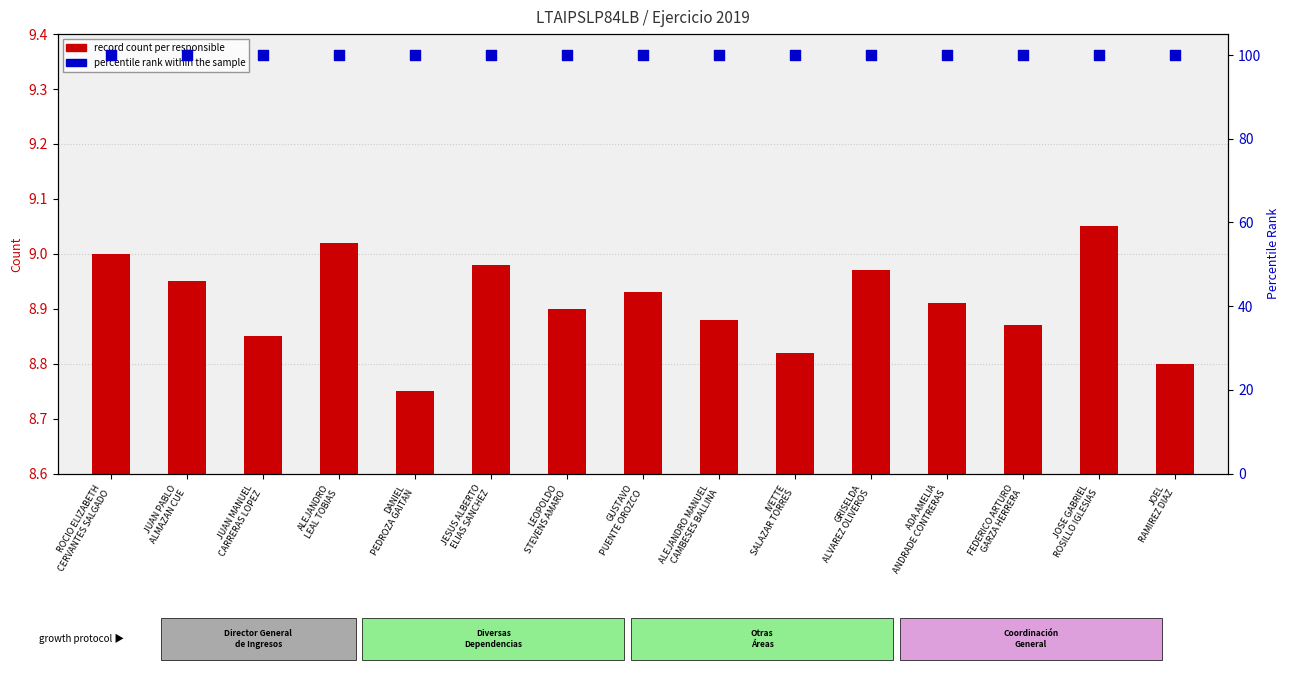

What are all the series names shown in the legend?

record count per responsible, percentile rank within the sample